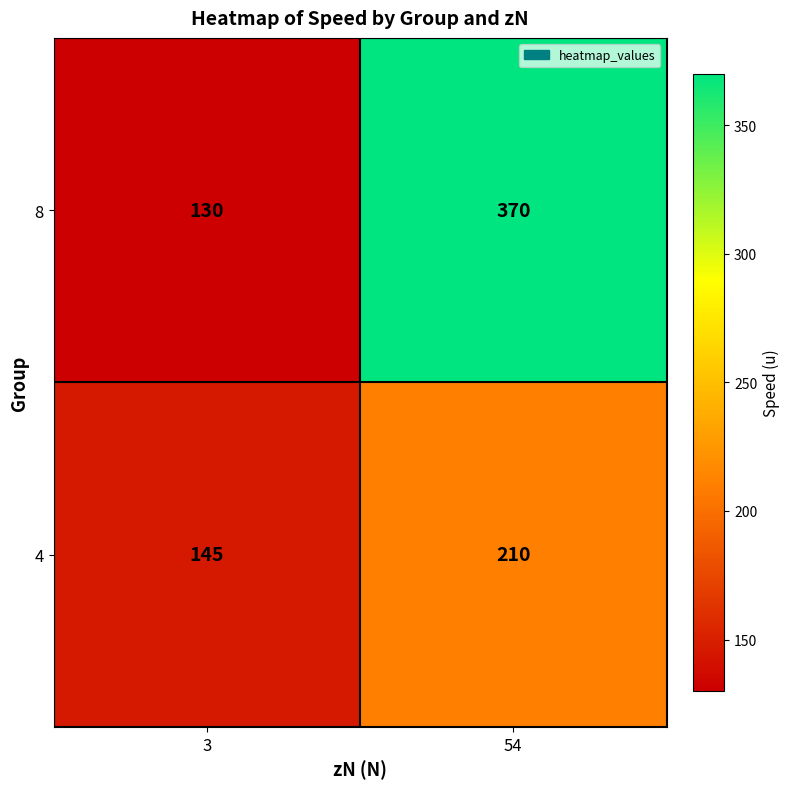

What is the difference between the maximum and minimum values in the 4 series?

65